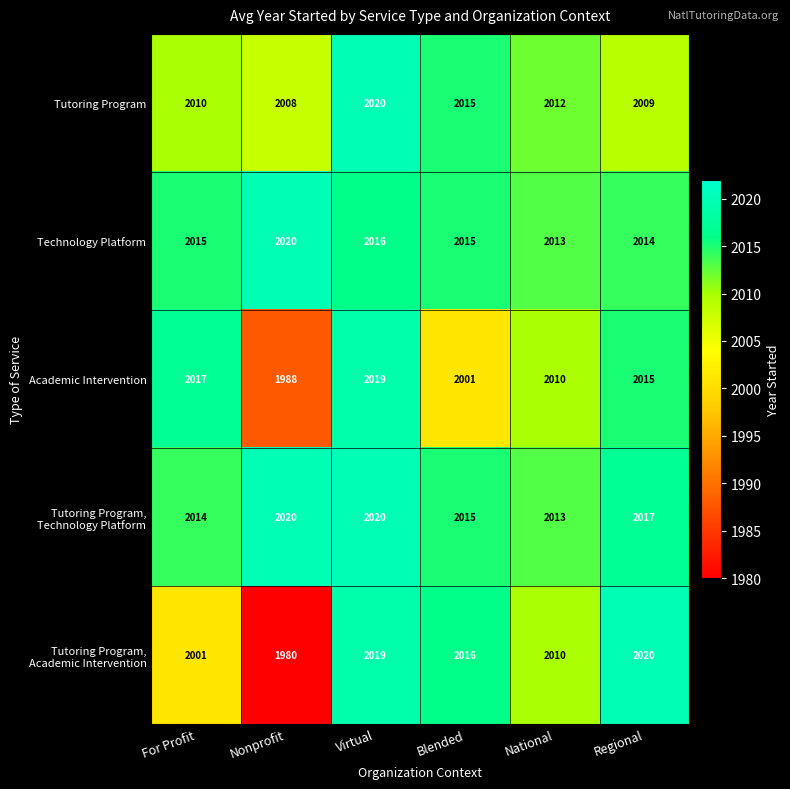

At which category is the sum across all series the highest?

Virtual